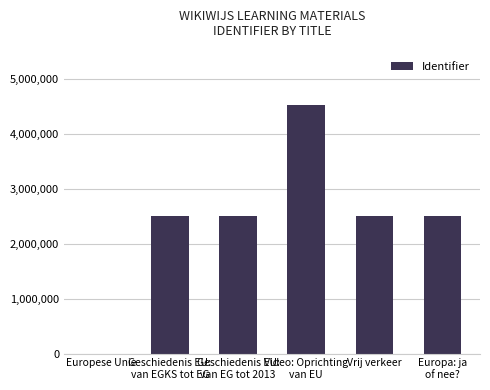

Are the bars horizontal?

No